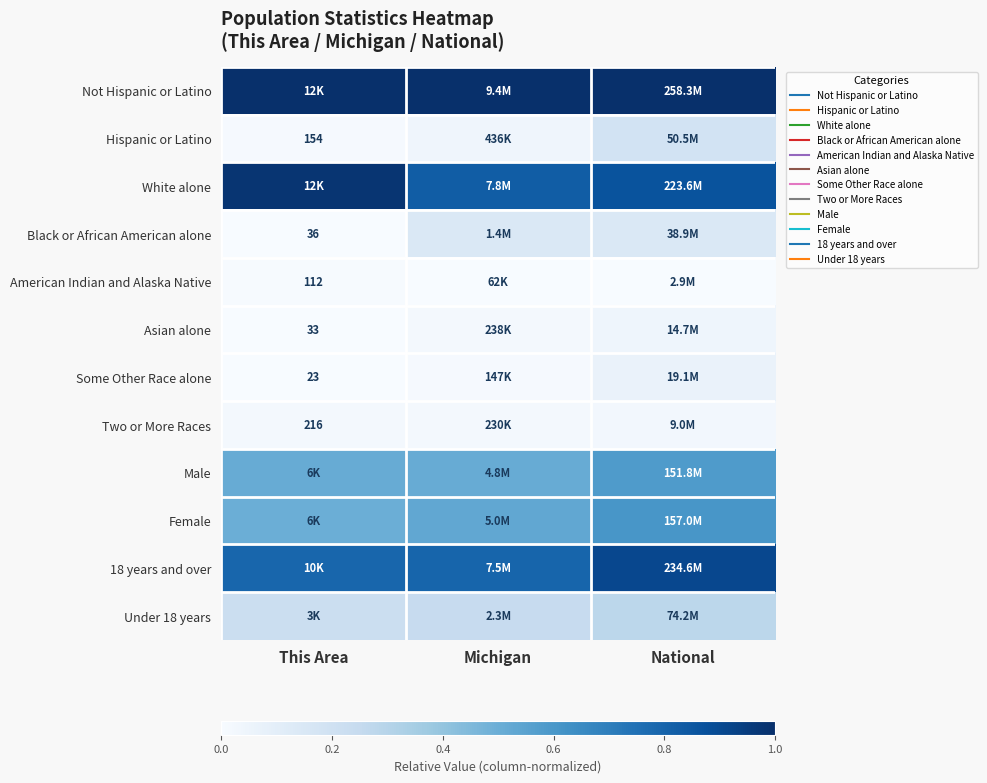

What is the difference between the highest and lowest values at National?

1.0